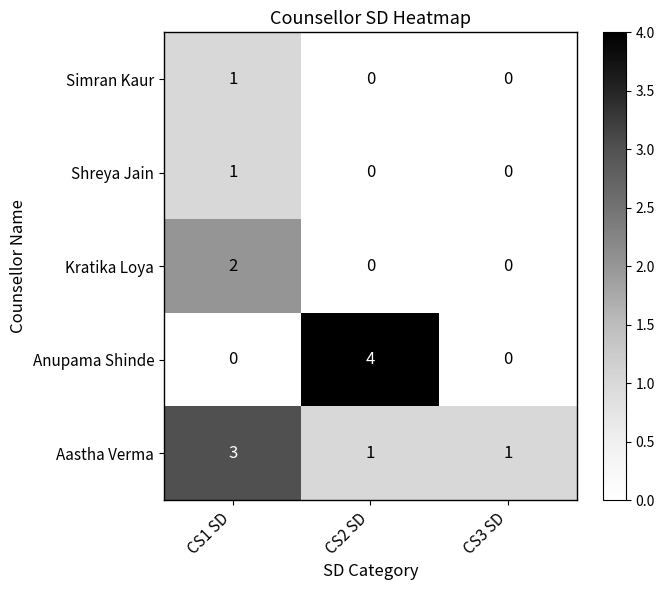

Count the Shreya Jain values in the range 0 to 1.

3